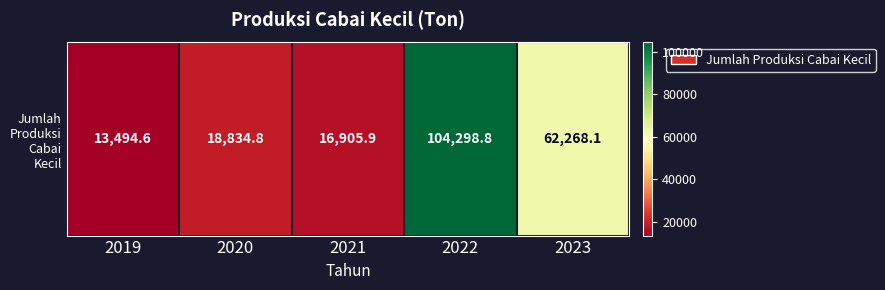

What is the change in value from 2021 to 2022?

+87392.9